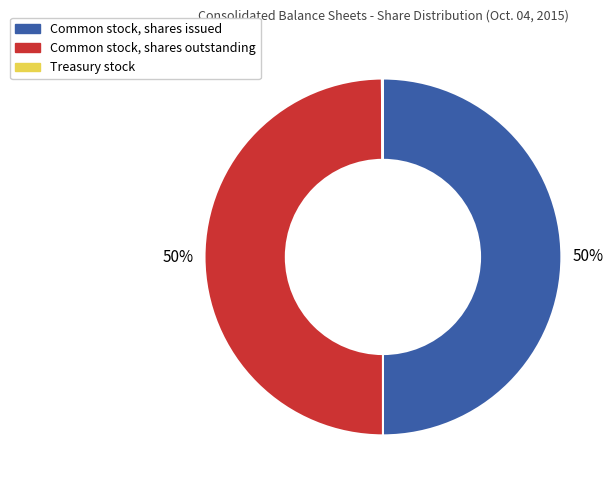

Approximately how many times larger is the value at Common stock, shares issued compared to Common stock, shares outstanding?

1.0